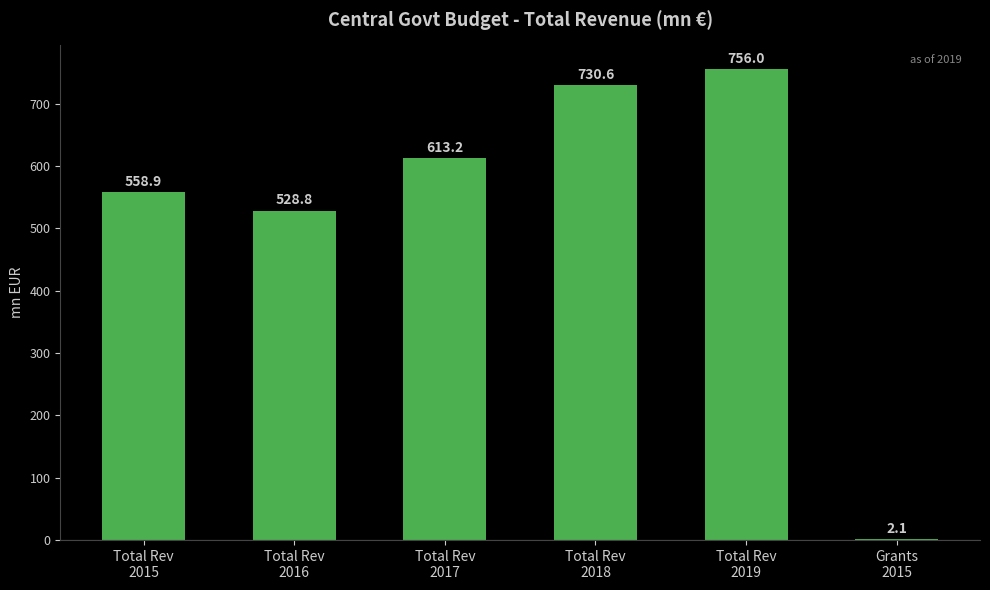

What is the sum of all values?

3189.6